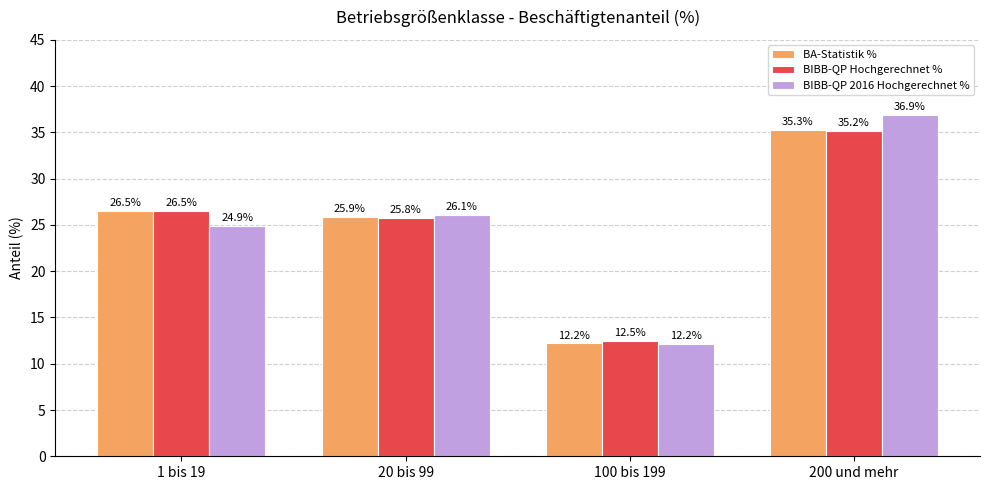

What are all the series names shown in the legend?

BA-Statistik %, BIBB-QP Hochgerechnet %, BIBB-QP 2016 Hochgerechnet %